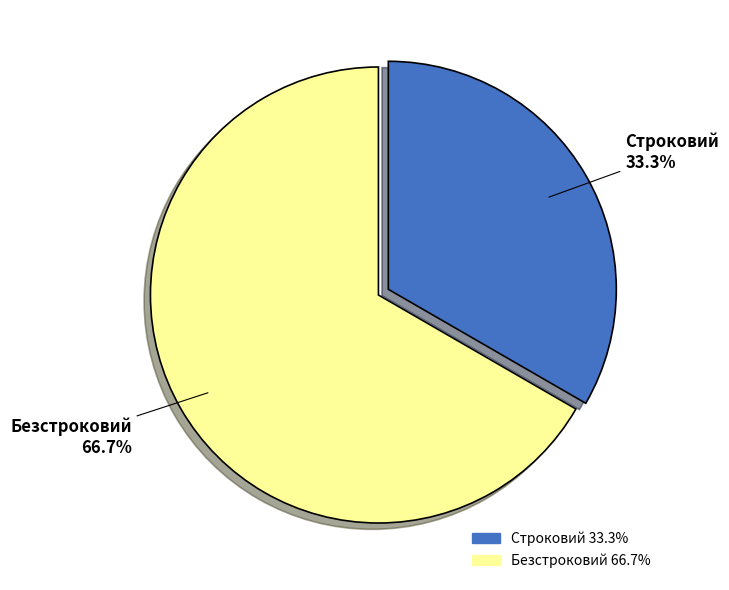

What is the largest slice in the pie chart?

Безстроковий